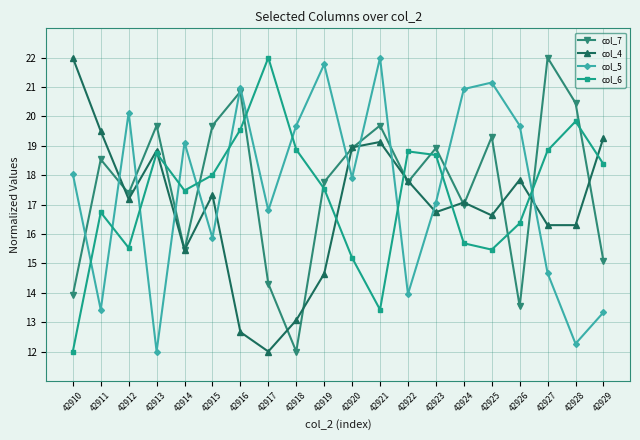

At which category does col_5 reach its first local valley?

42911